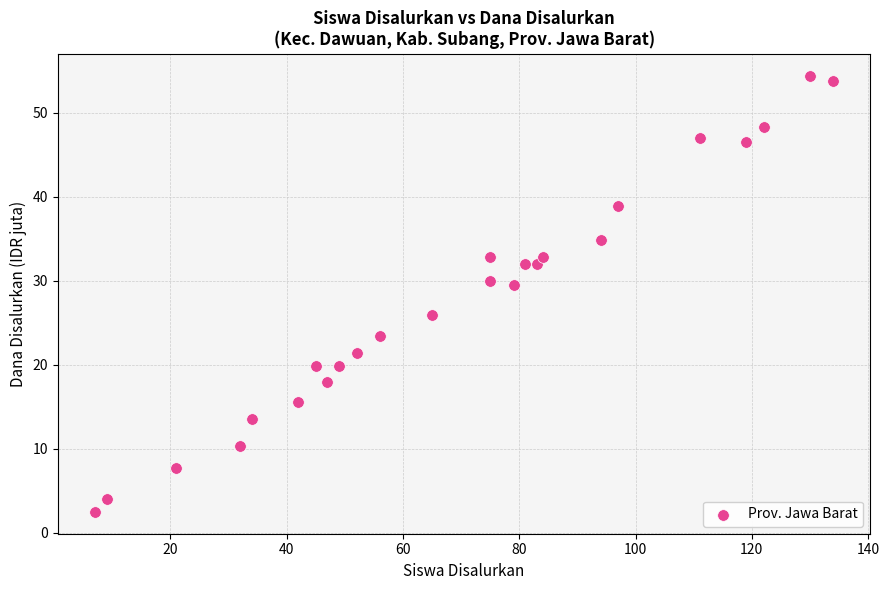

What is the range of Y values (max minus min)?

52.0